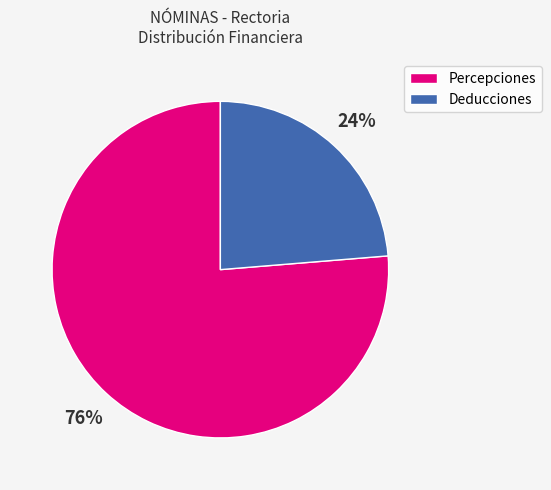

Between Deducciones and Percepciones, which is larger?

Percepciones